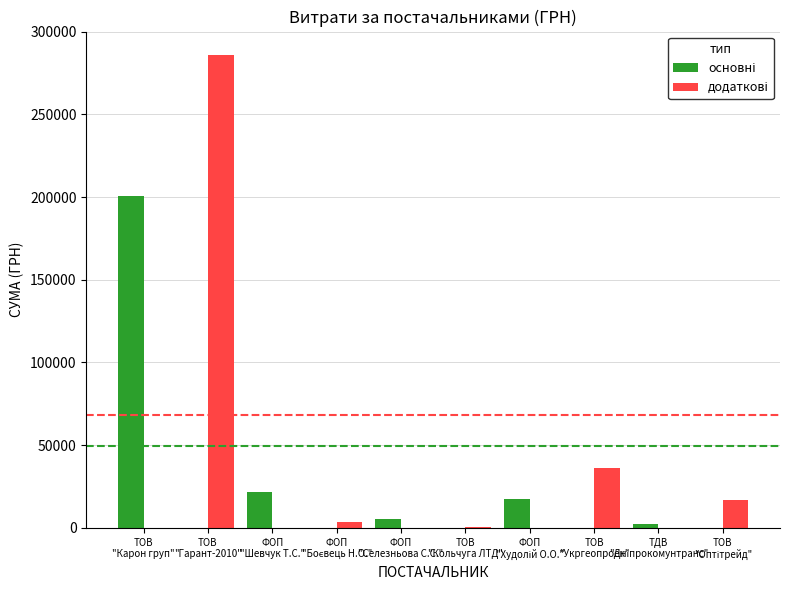

What is the greatest value displayed?

285813